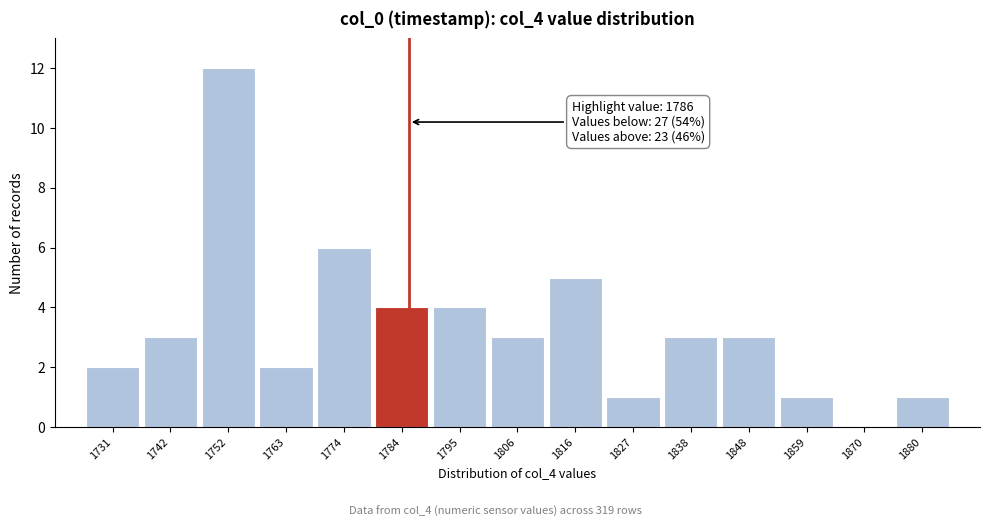

Which range on the x-axis has the tallest bar?

1748 to 1758